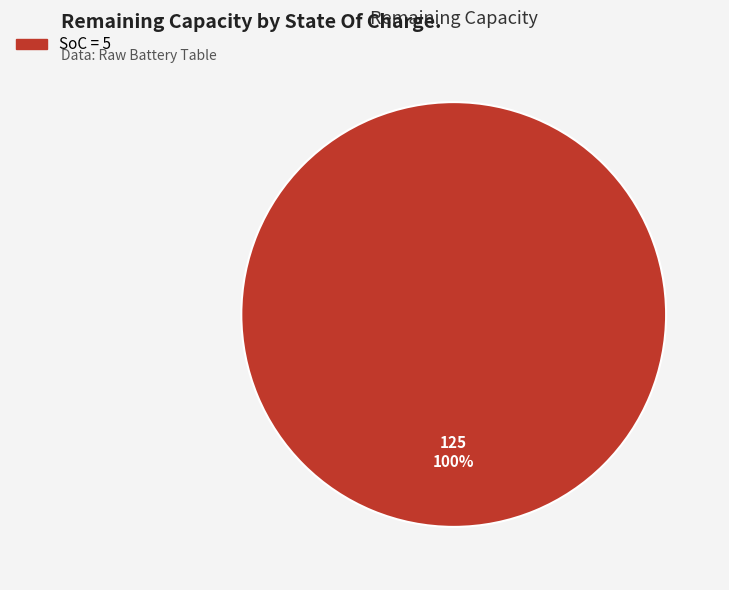

Is there a majority slice in this chart?

Yes